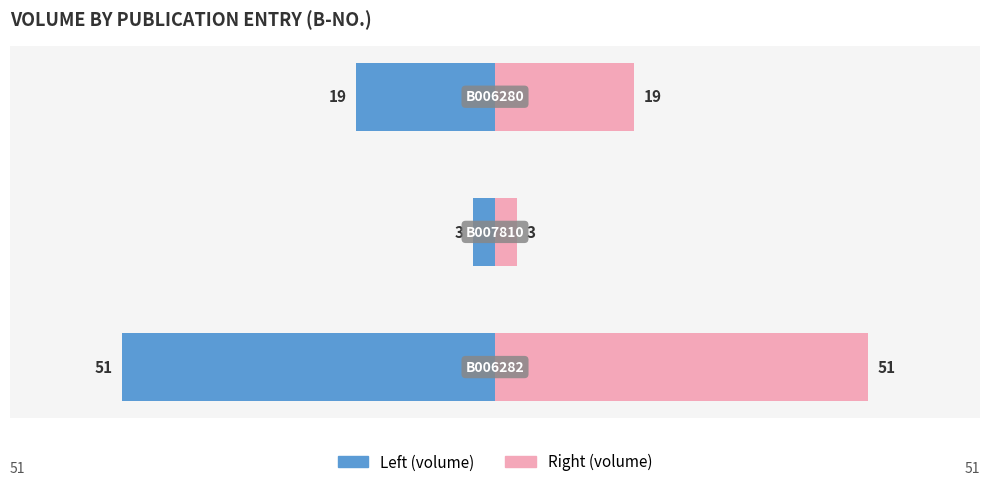

Are the bars horizontal?

Yes